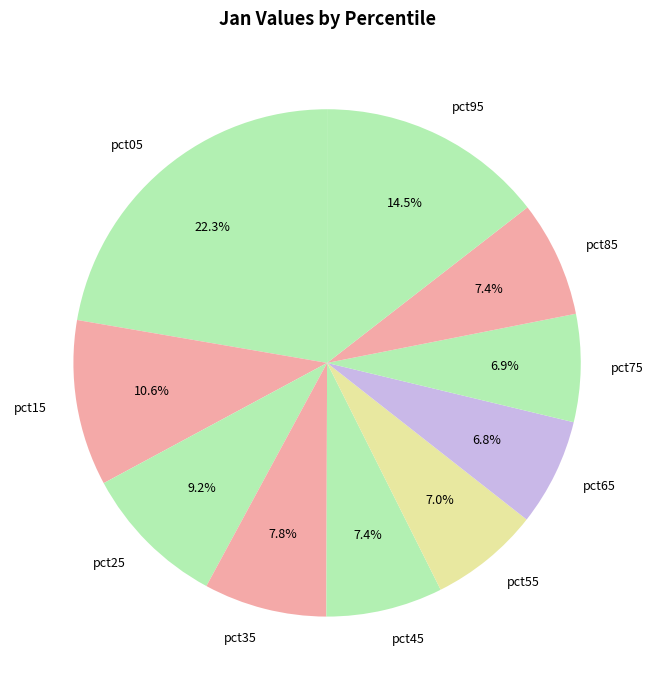

True or false: pct15 accounts for 4% of the total.

False